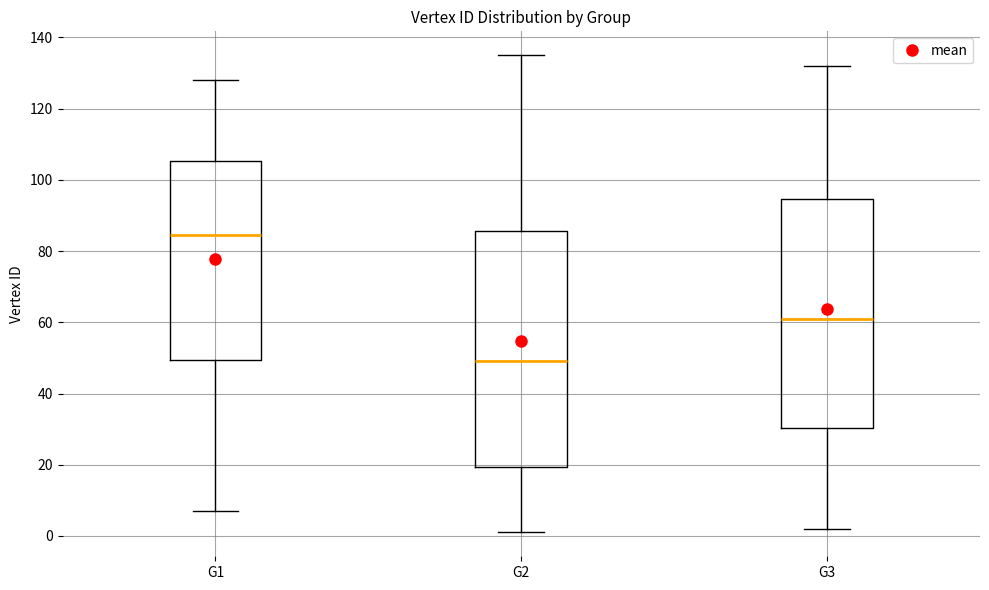

Reading left to right, transcribe this box plot: for each box, give where its median line is, the range the box spans, and where its two whiskers end, as read against the y-axis. The values are not printed on the chart, so give them approximately, as read against the axis.

G1: median 84, box 50 to 106, whiskers 8 to 128
G2: median 50, box 20 to 86, whiskers 2 to 136
G3: median 62, box 30 to 94, whiskers 2 to 132